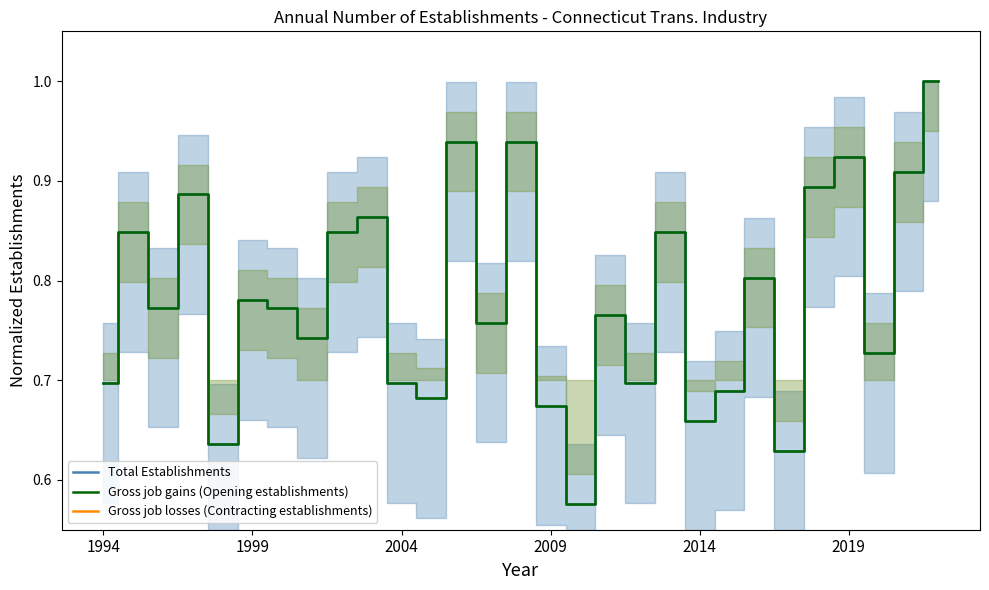

True or false: Total Establishments and Gross job gains (Opening establishments) intersect in this chart.

False